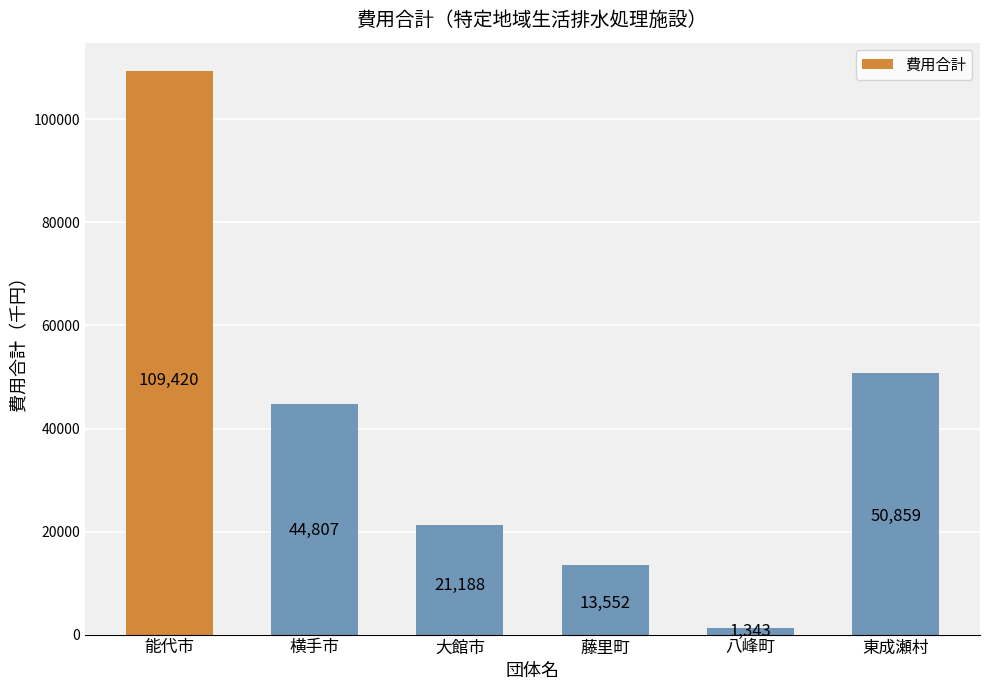

Approximately how many times larger is the value at 能代市 compared to 藤里町?

8.1